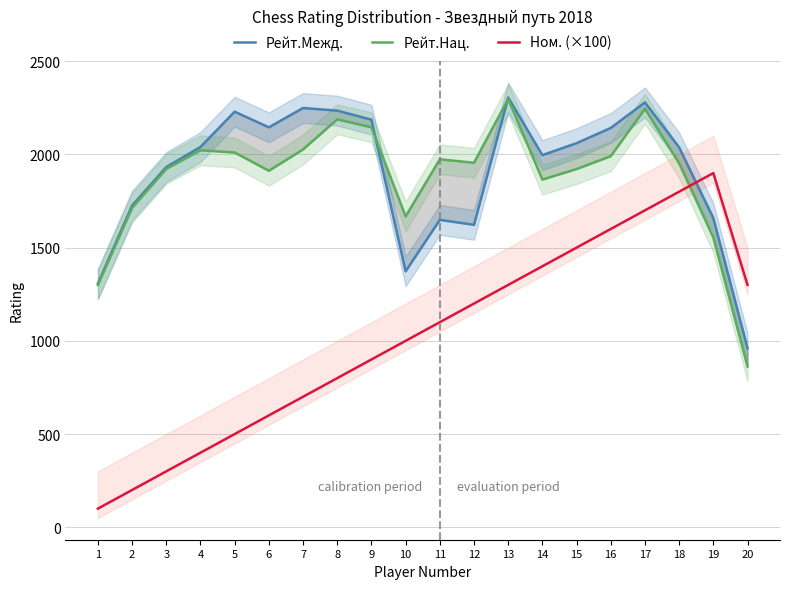

Which category has the lowest value in the Рейт.Межд. series?

20